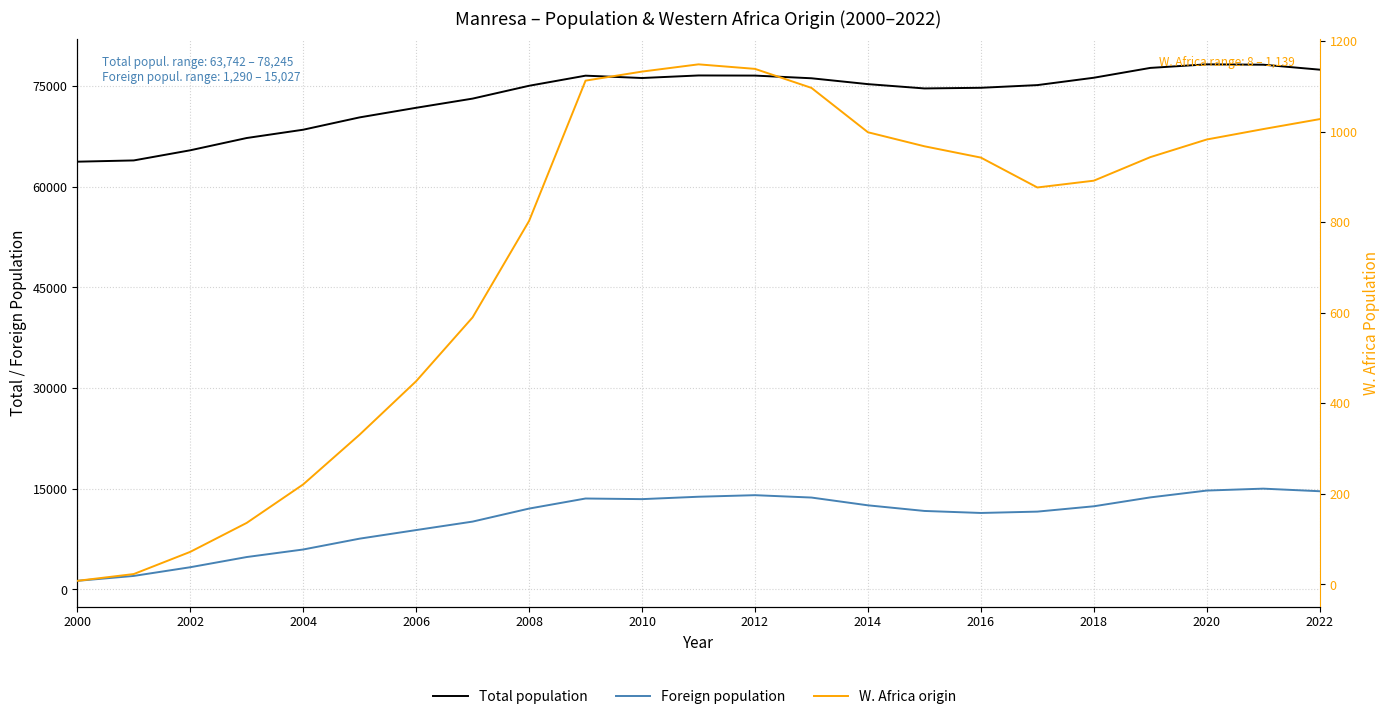

What is the value of the Foreign population point at the 20th from the left?

13724